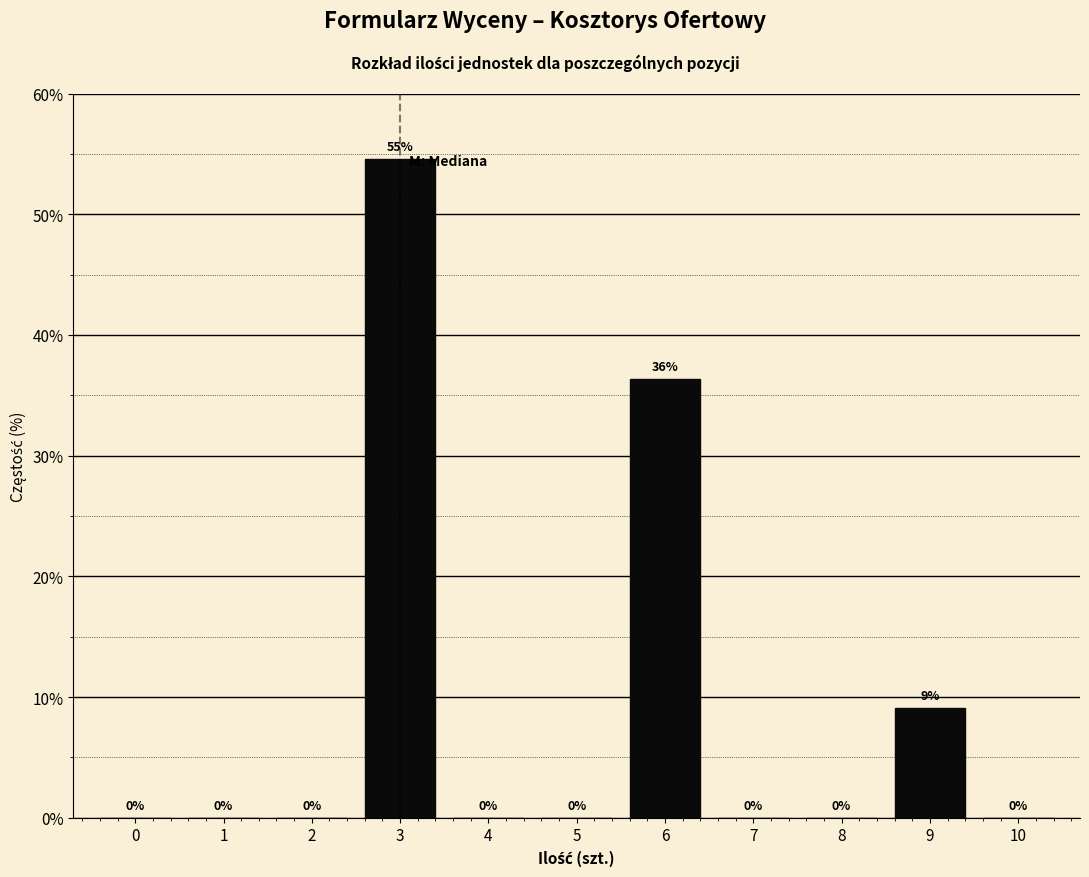

What is the sum of all values?

100.0